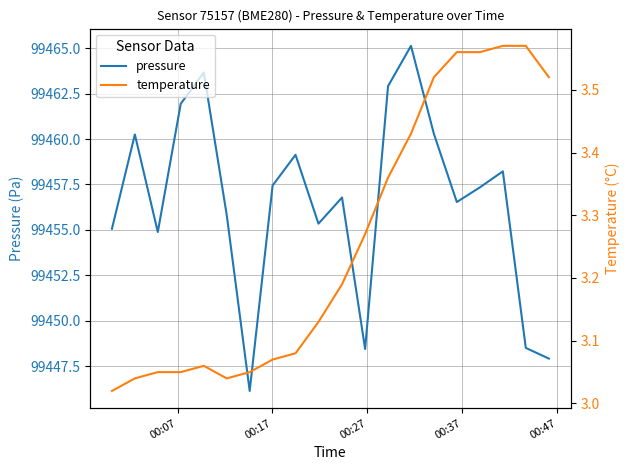

How many interior local peaks does the temperature series have?

1